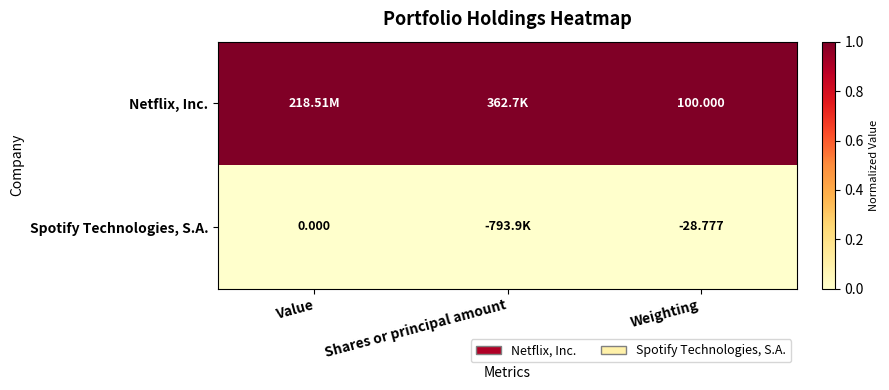

At Weighting, list the series in order from smallest to largest.

Spotify Technologies, S.A., Netflix, Inc.